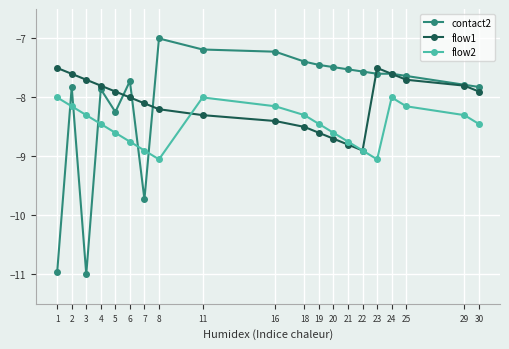

Which series has the largest total across all categories?

contact2